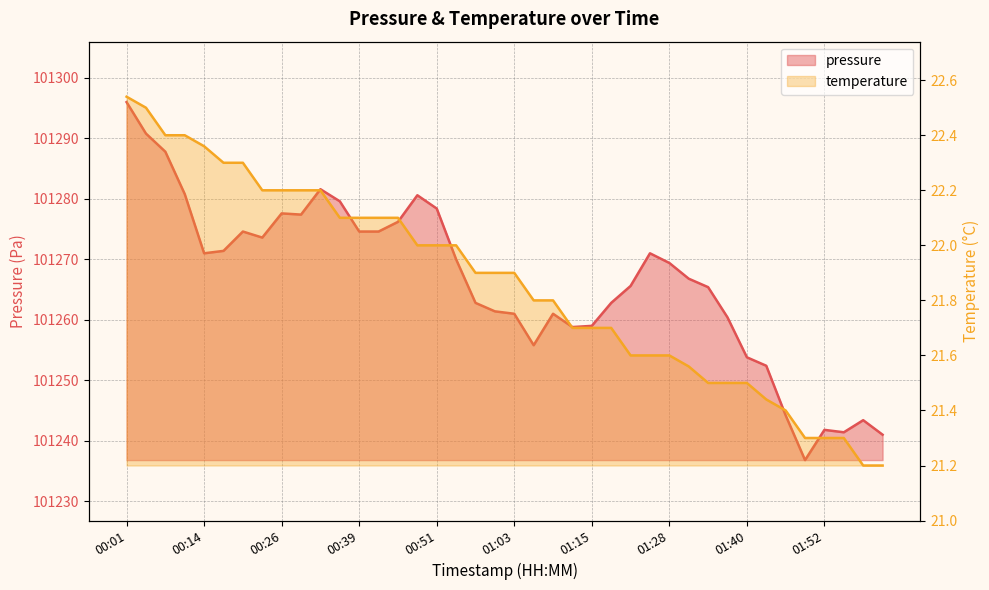

At which category does the chart reach its minimum across all series?

01:58